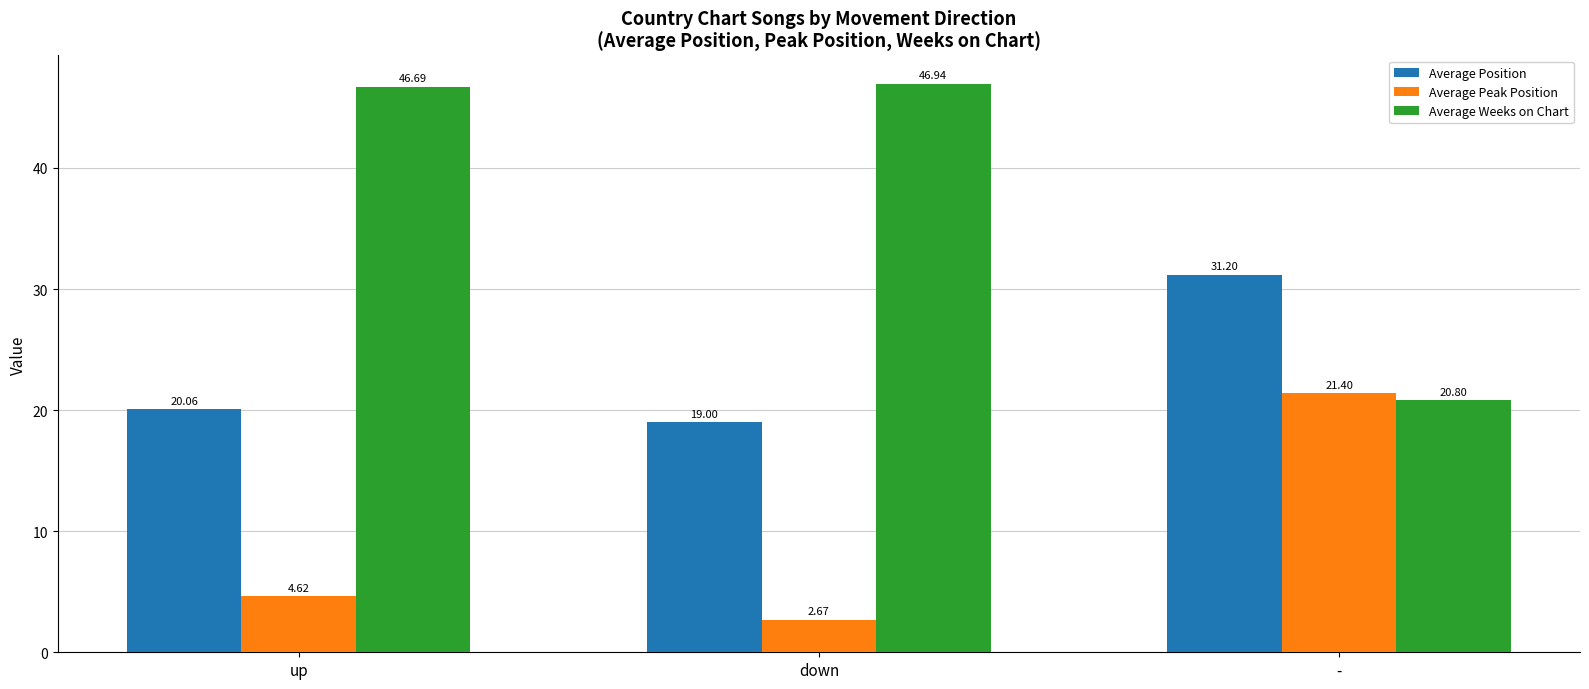

Which series changed the most between up and -?

Average Weeks on Chart